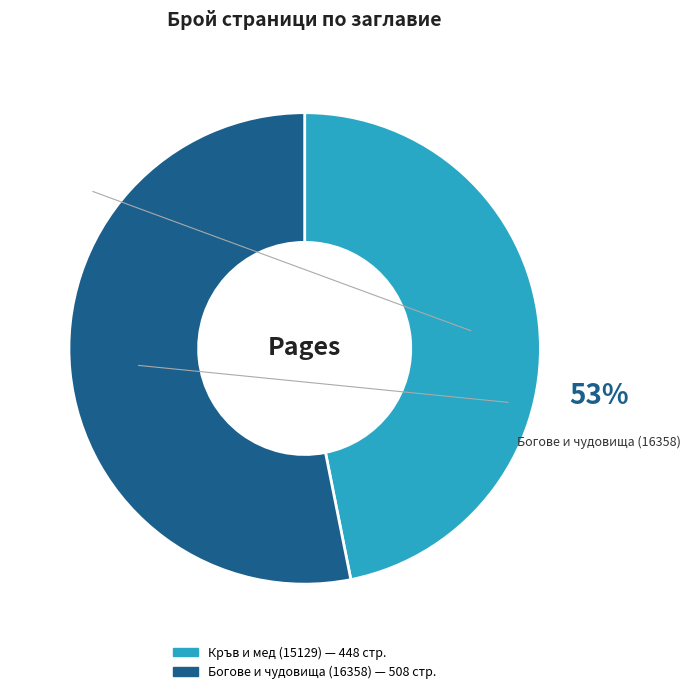

Do Богове и чудовища (16358) and Кръв и мед (15129) together represent more than half of the pie?

Yes